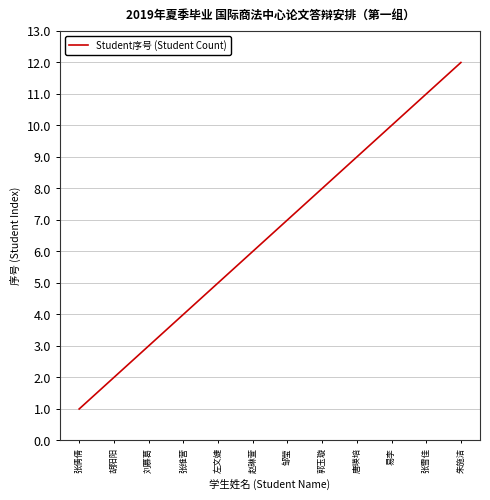

At which category does the chart reach its peak across all series?

朱施洁